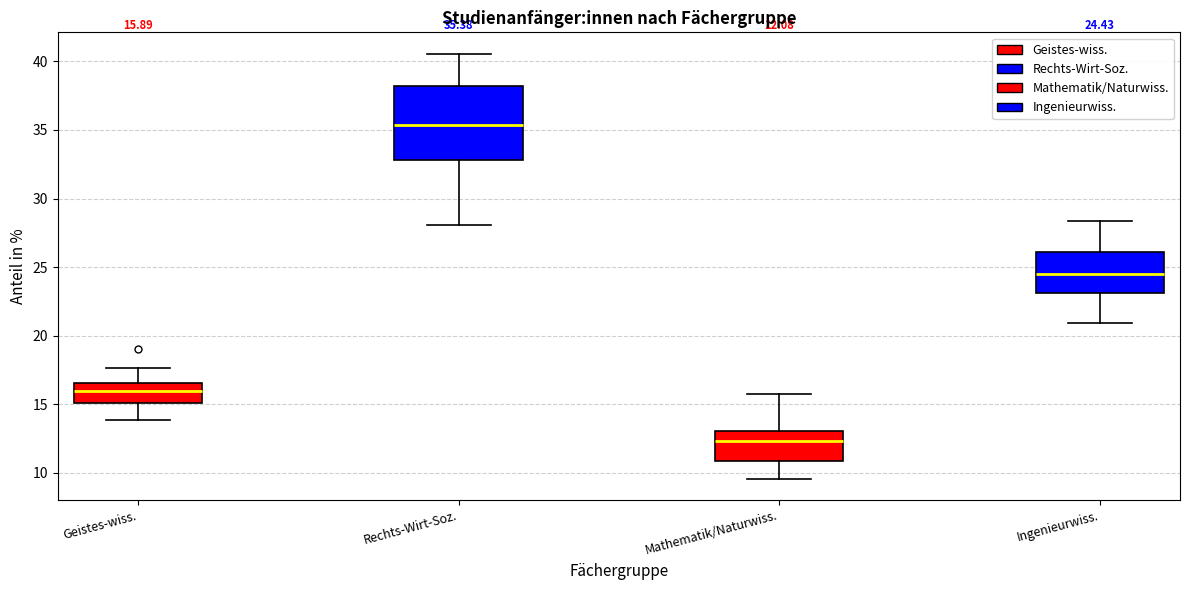

Which box is the tallest, from its lower edge to its upper edge?

Rechts-Wirt-Soz.